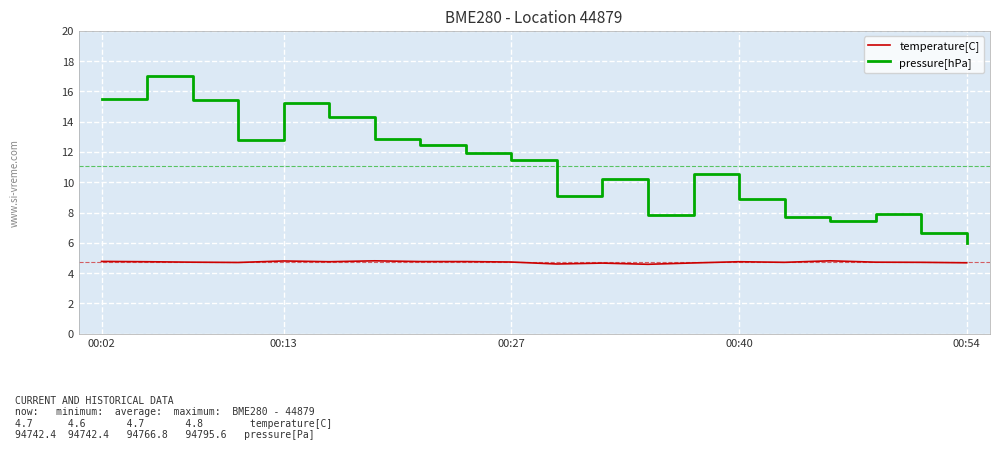

What are all the series names shown in the legend?

temperature[C], pressure[hPa]